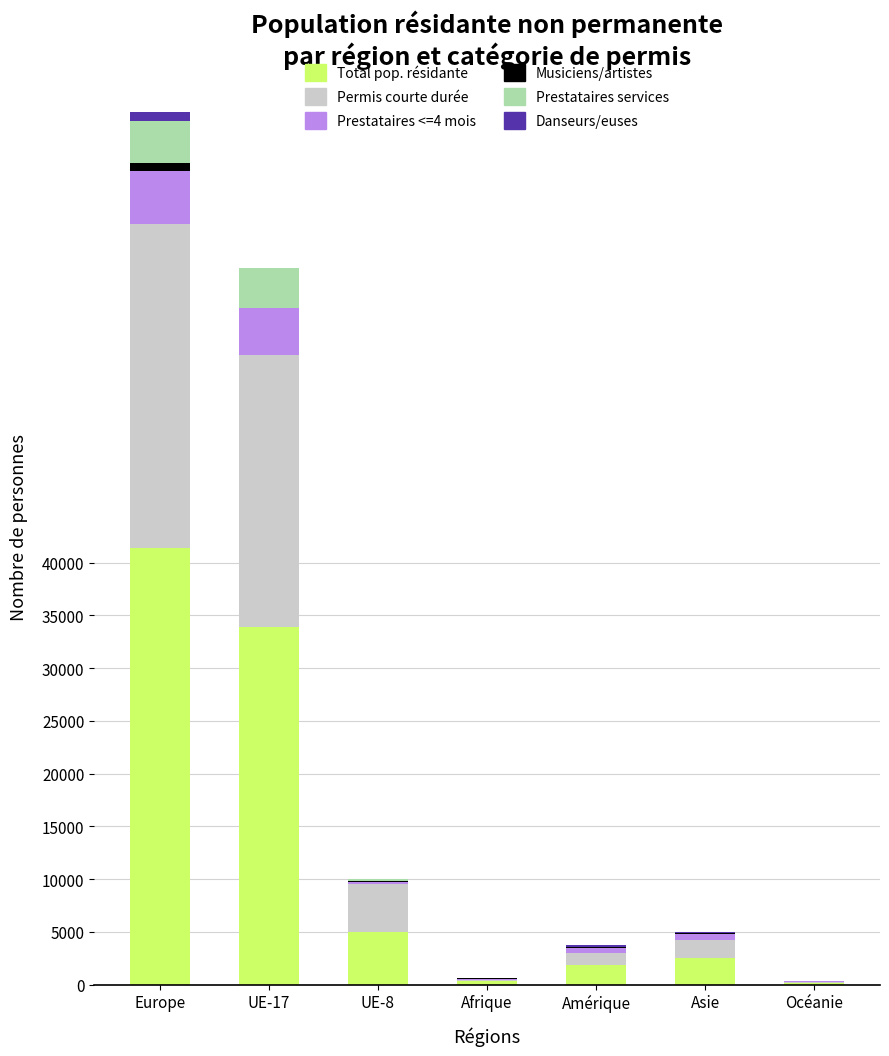

The Total pop. résidante series shows 2491 at Asie. True or false?

True